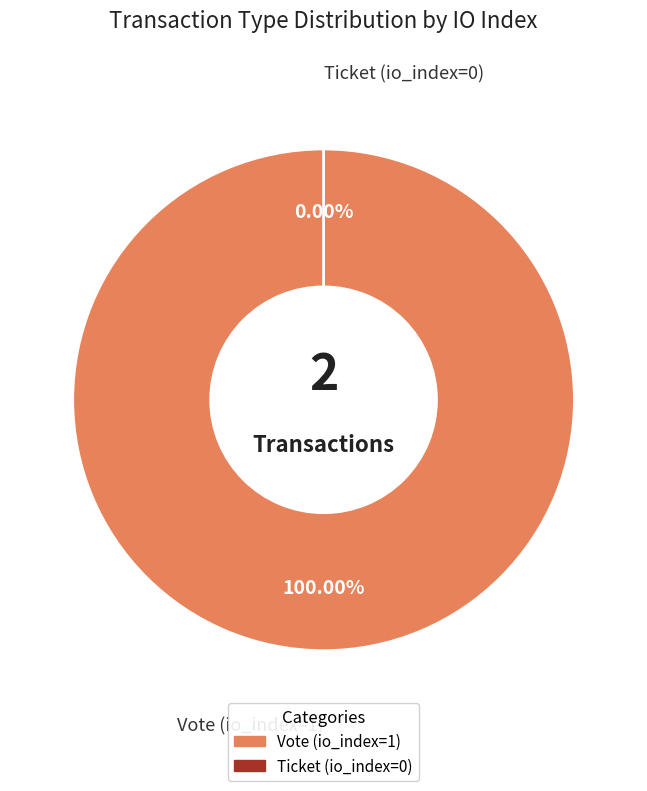

Between Vote (io_index=1) and Ticket (io_index=0), which is larger?

Vote (io_index=1)